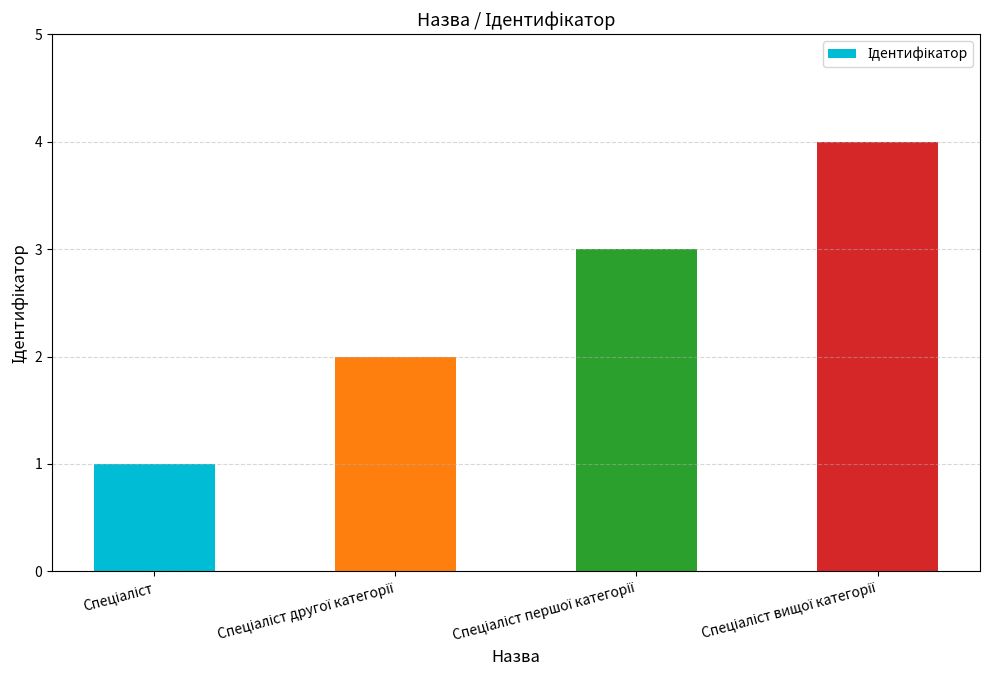

Count the number of categories in the chart.

4